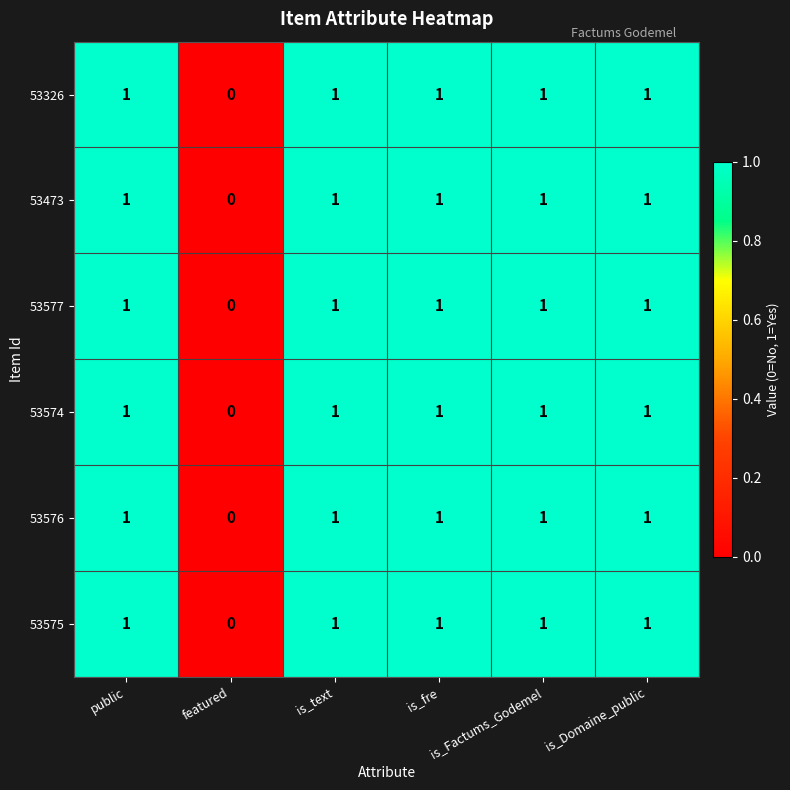

How many 53326 values are between 1 and 2?

5